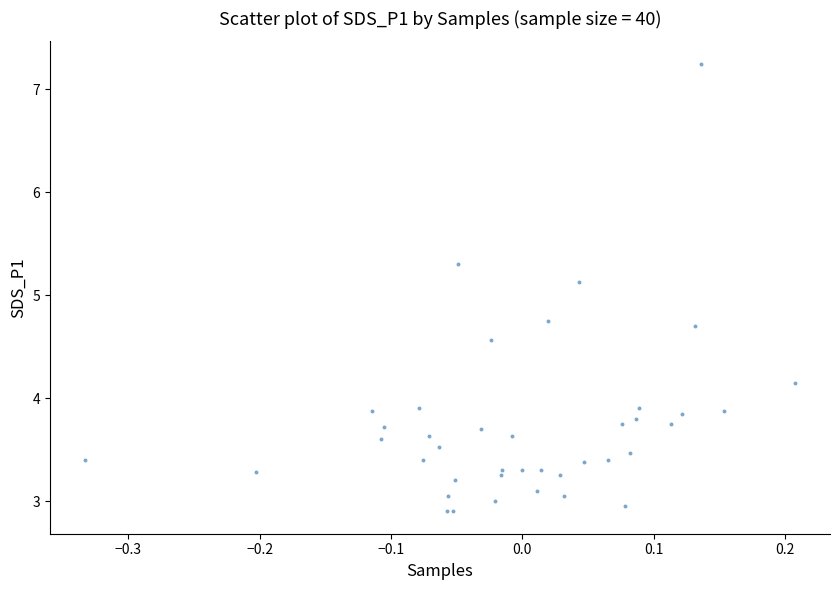

What Y value in the scatter plot is closest to 5?

5.1